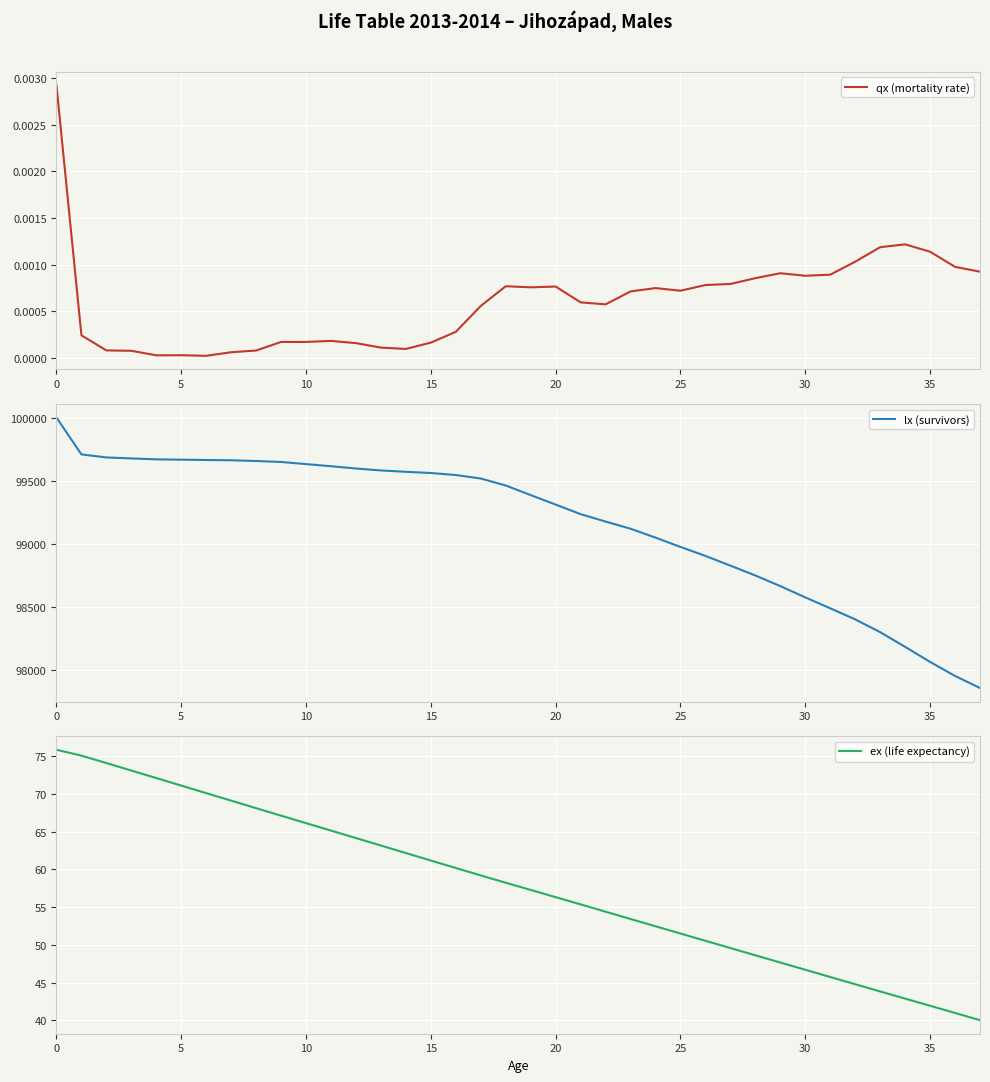

Where is ex (life expectancy) nearest to the value 57?

19